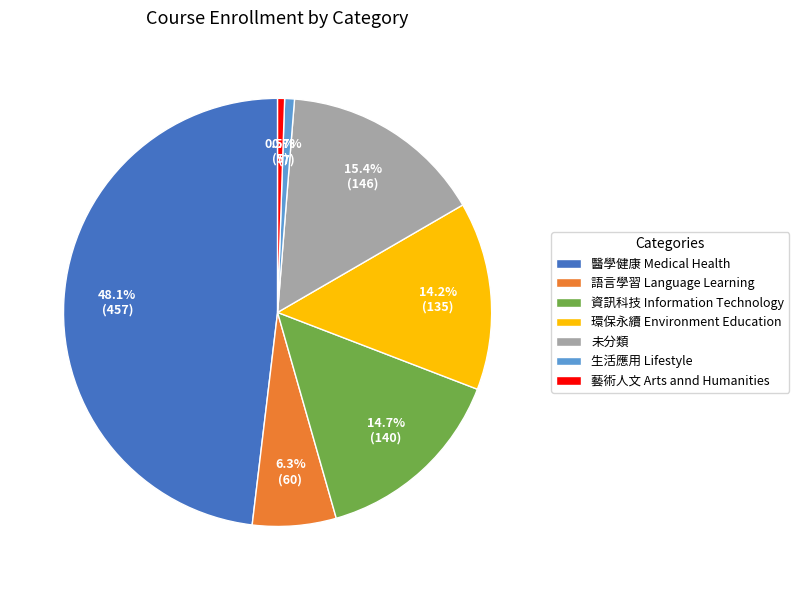

To the nearest percent, what is the combined percentage of 未分類 and 環保永續 Environment Education?

30%